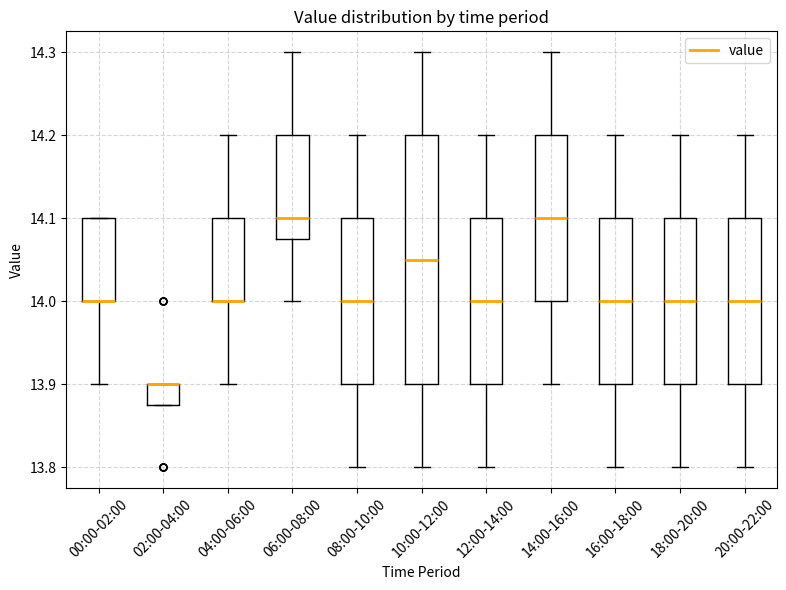

Where is the lower edge of the box for 08:00-10:00 on the y-axis? The values are not printed on the chart, so give them approximately, as read against the axis.

13.90